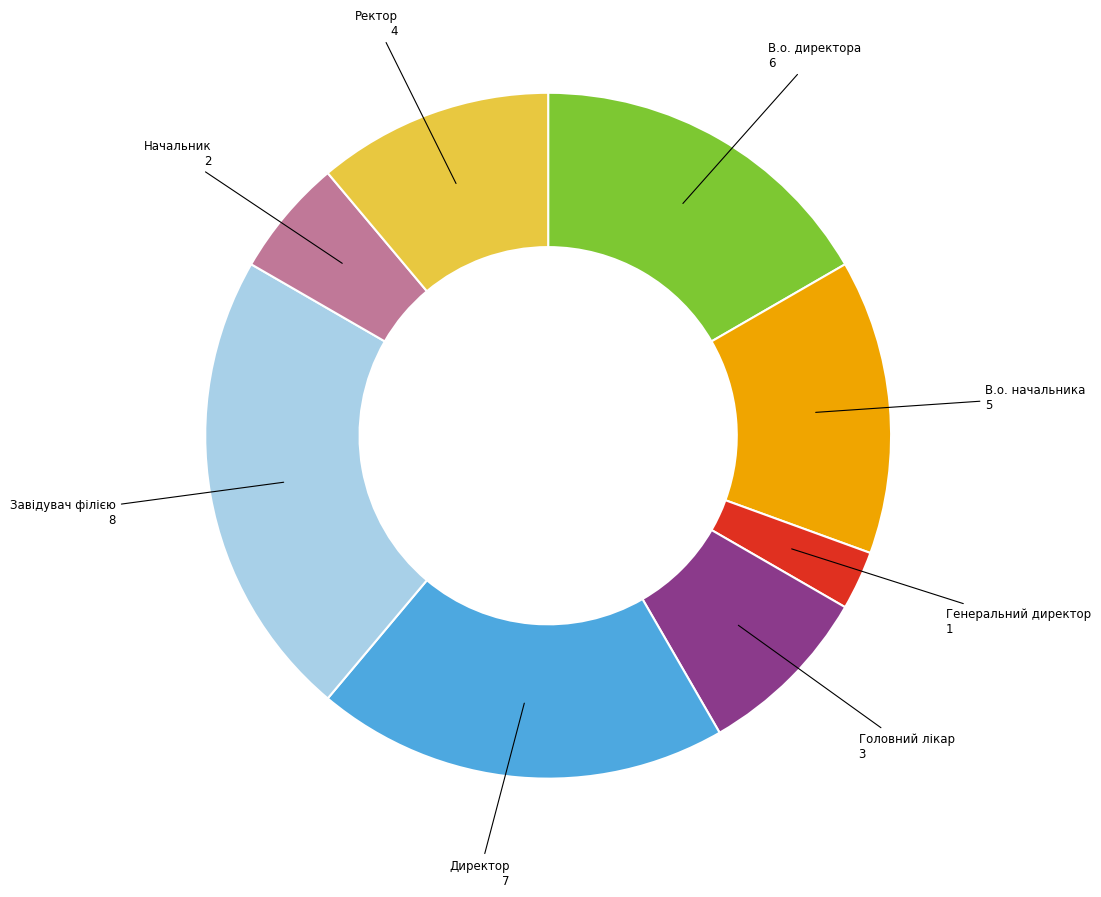

Is there a majority slice in this chart?

No